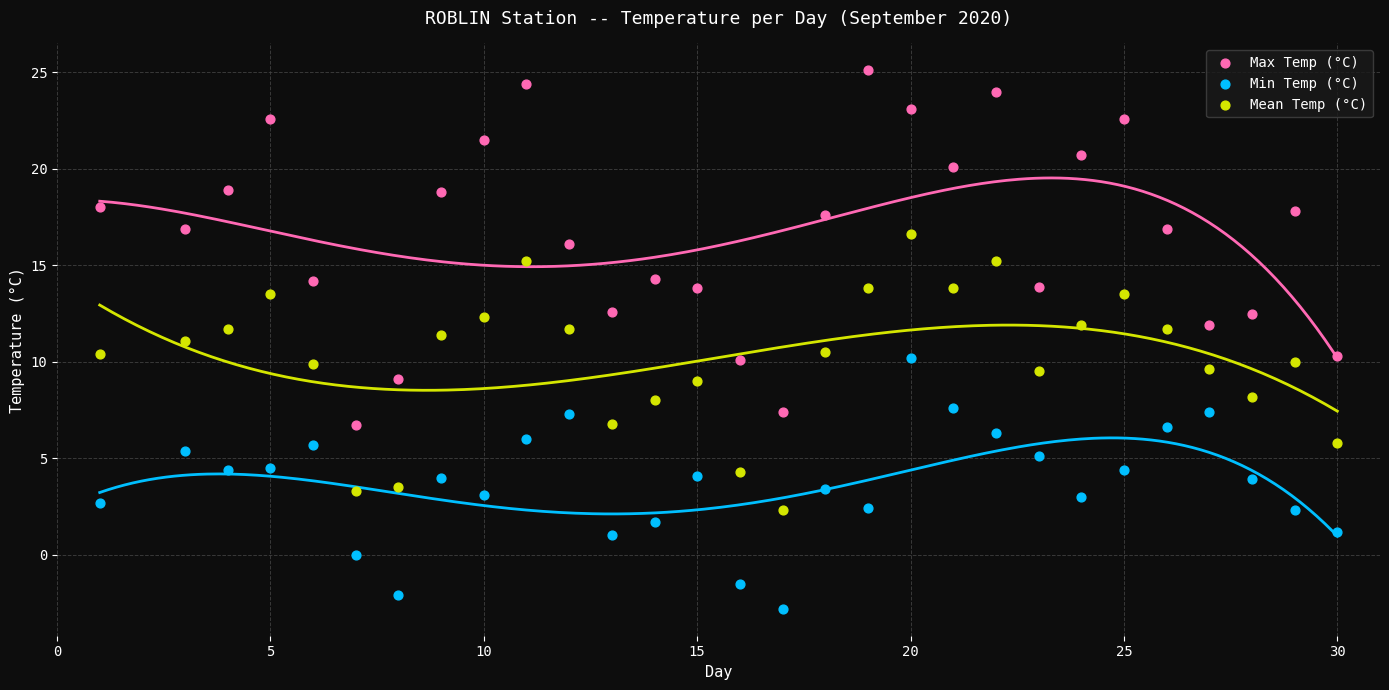

Which series has the widest spread of Y values?

Max Temp (°C)